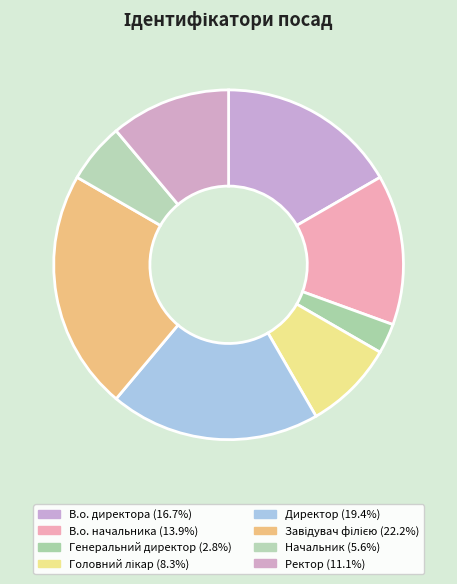

What is the ratio of the value at Директор to the value at Ректор?

1.8